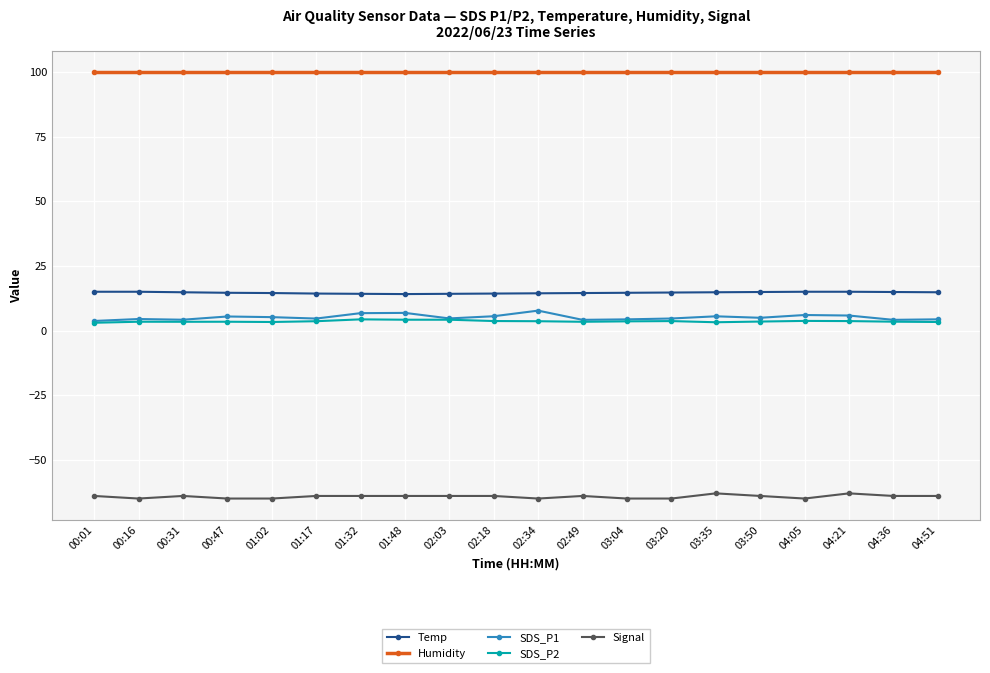

What is the greatest value displayed?

99.9